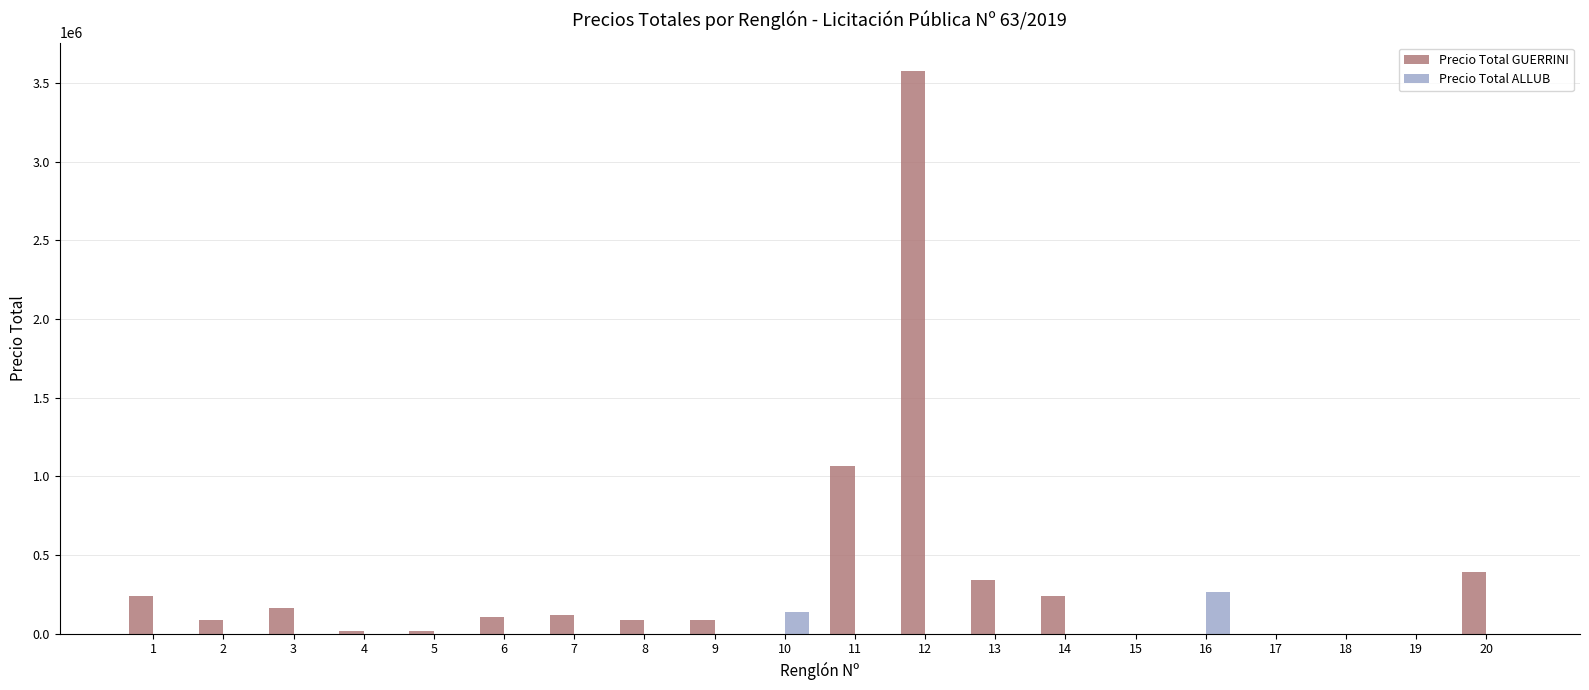

What is the maximum value for Precio Total GUERRINI?

3577600